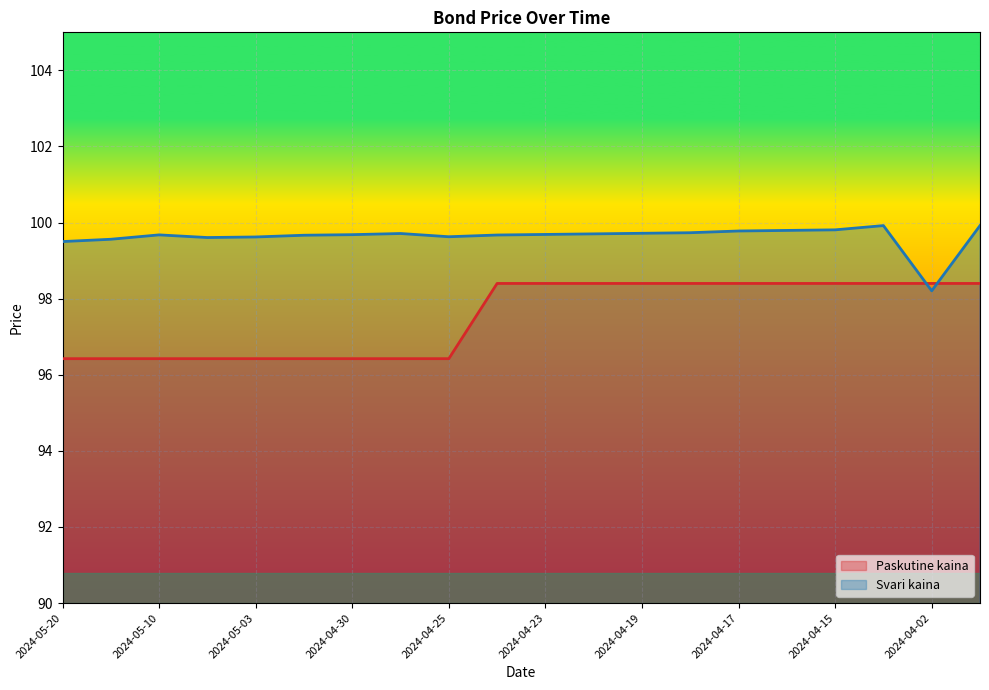

What is the total value across all series at 2024-05-10?

196.1